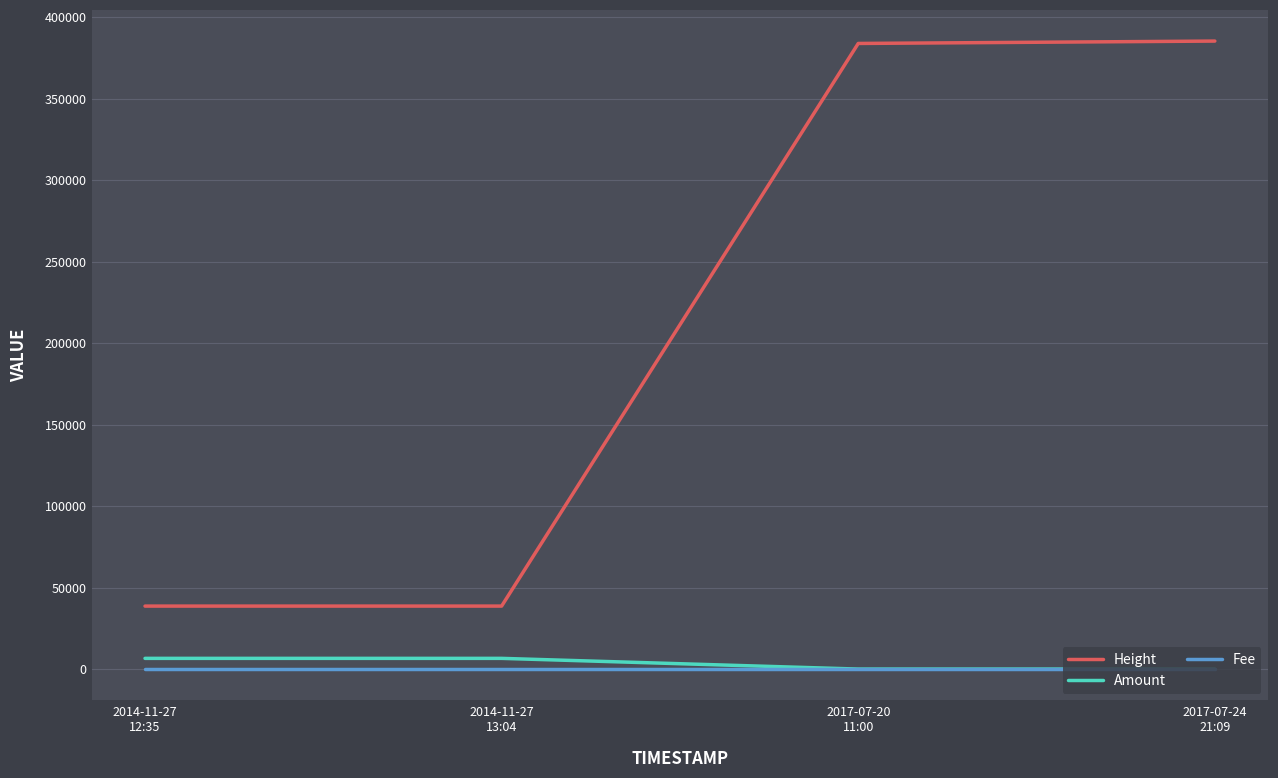

True or false: Height and Amount intersect in this chart.

False